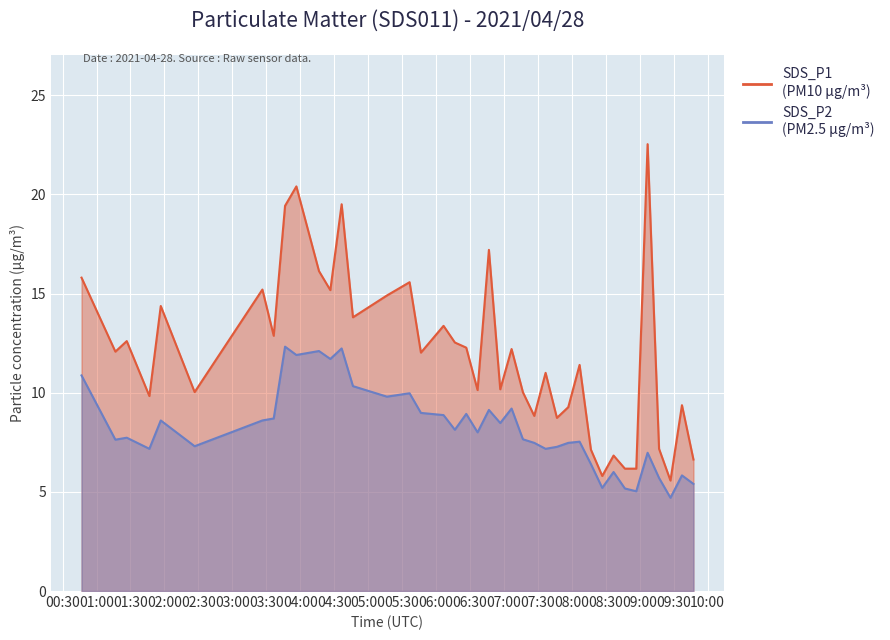

How many categories are shown in the chart?

40